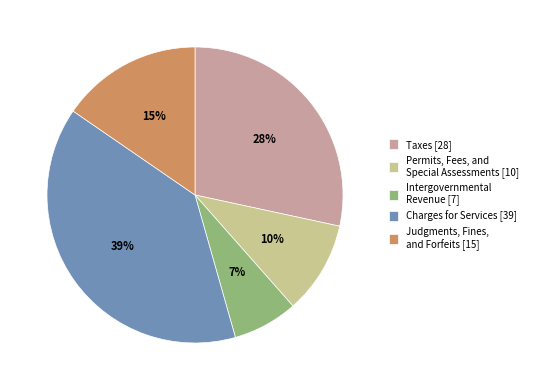

Combined, do Judgments, Fines, and Forfeits and Taxes account for over 50%?

No